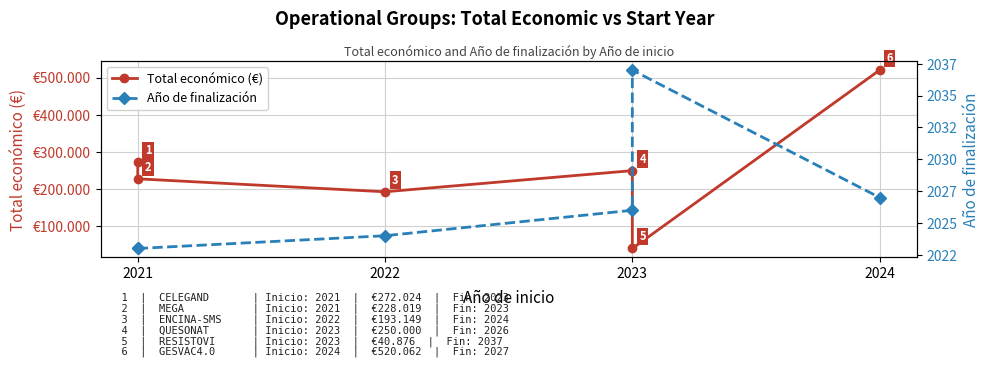

Is it true that Total económico (€) equals 810838 at 2024?

False